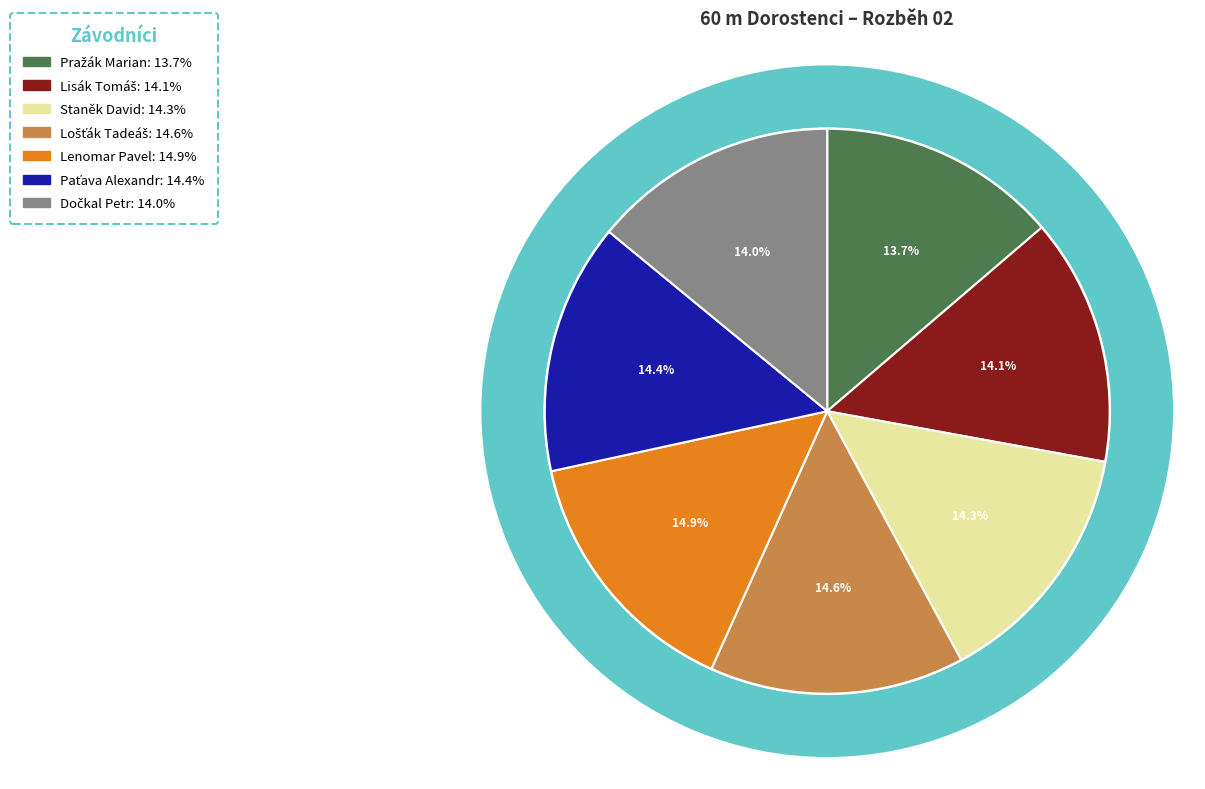

What percentage is the Dočkal Petr slice, to the nearest percent?

14%